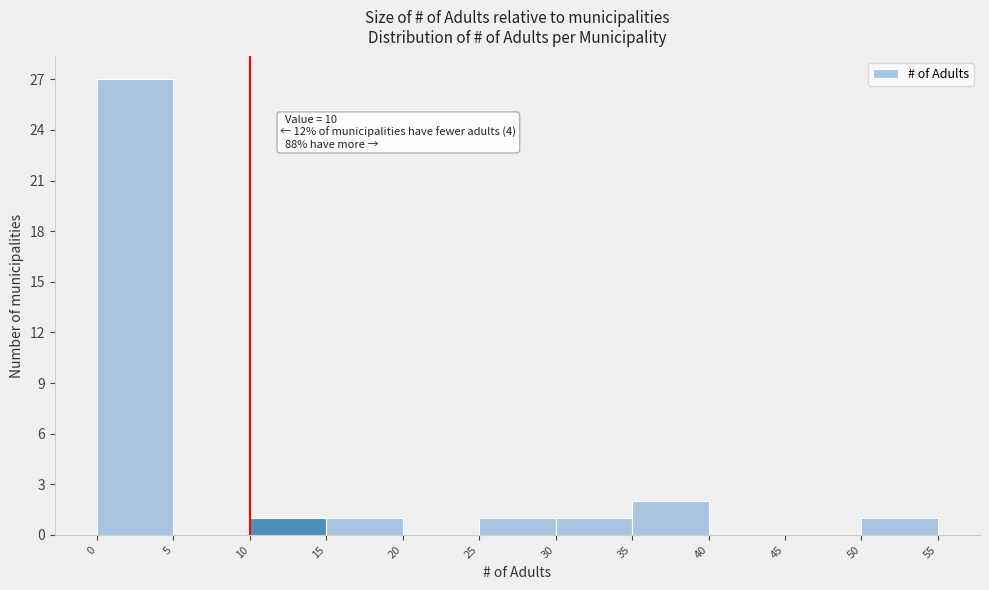

Over which range of the x-axis is the bar tallest?

0 to 5